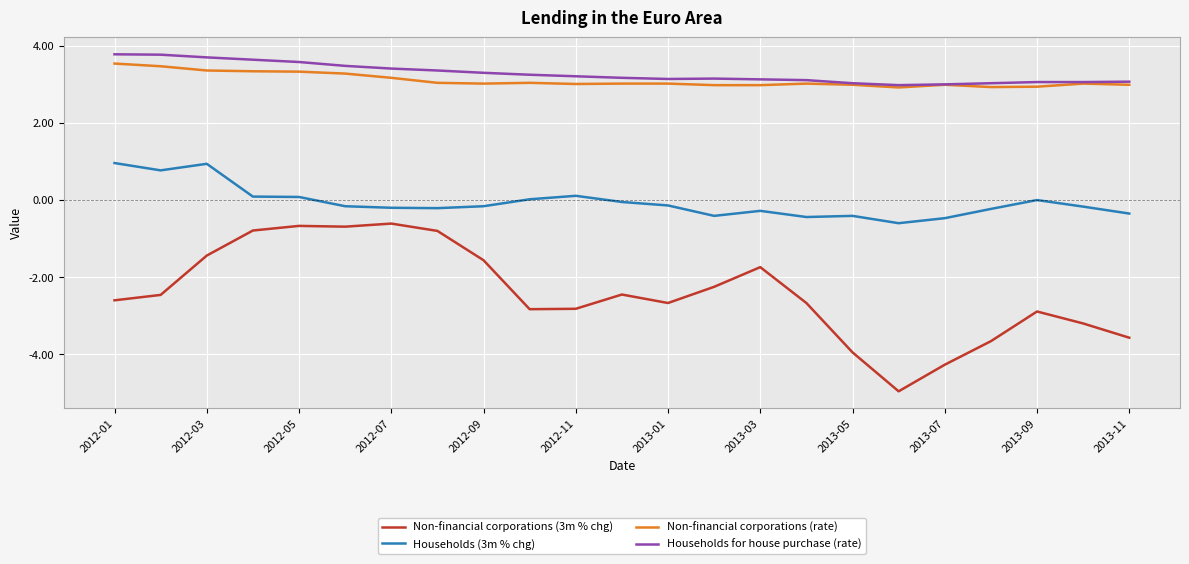

What is the lowest value of the Non-financial corporations (3m % chg) series?

-5.0